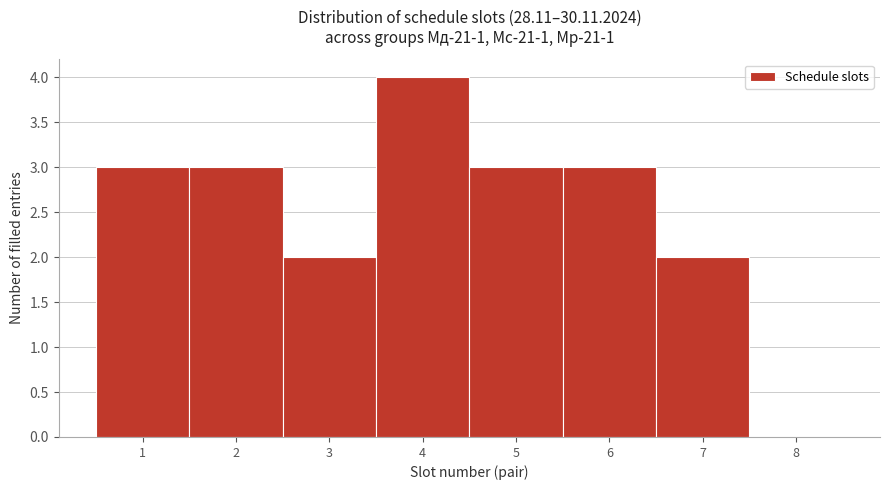

How tall is the bar that spans 0.5 to 1.5 on the x-axis? The values are not printed on the chart, so give them approximately, as read against the axis.

3